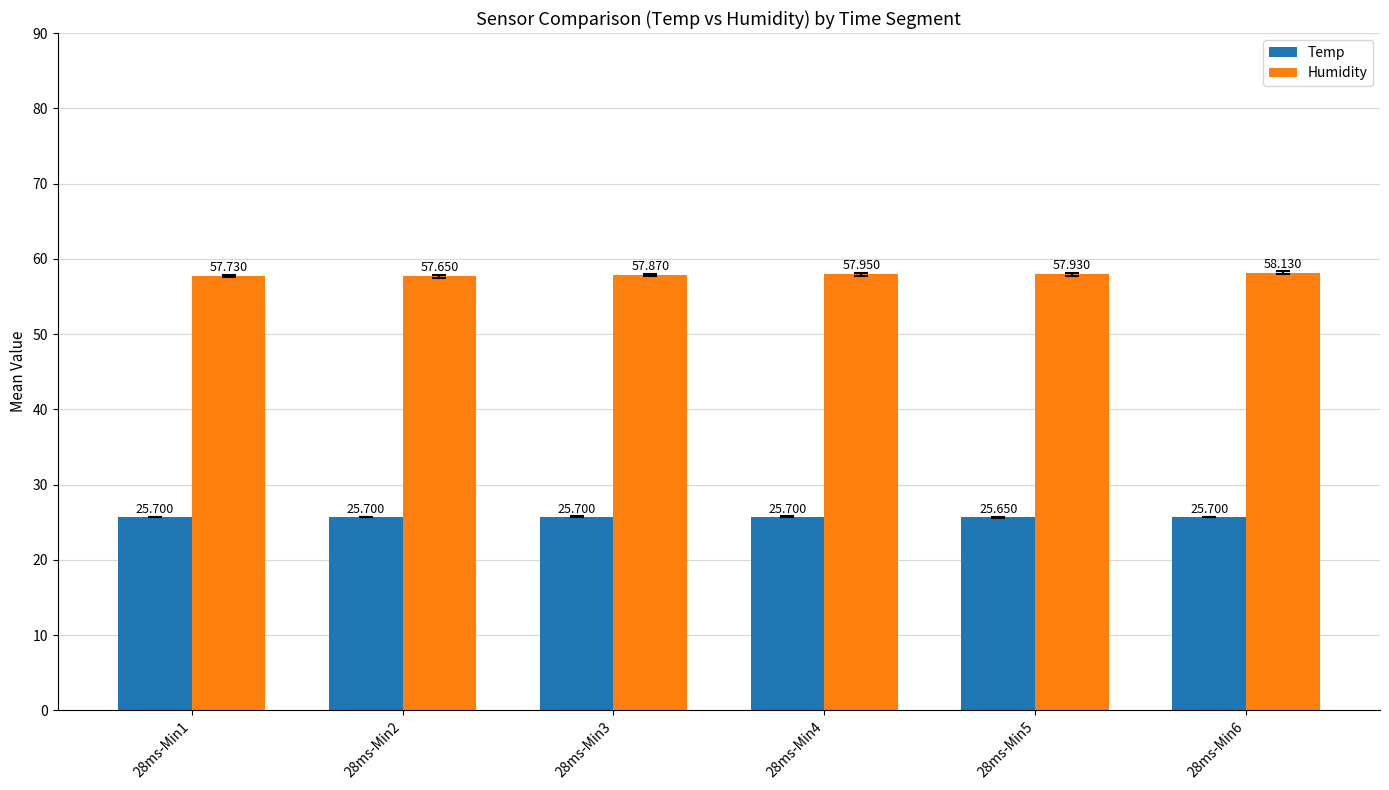

What is the sum of all Humidity values?

347.3